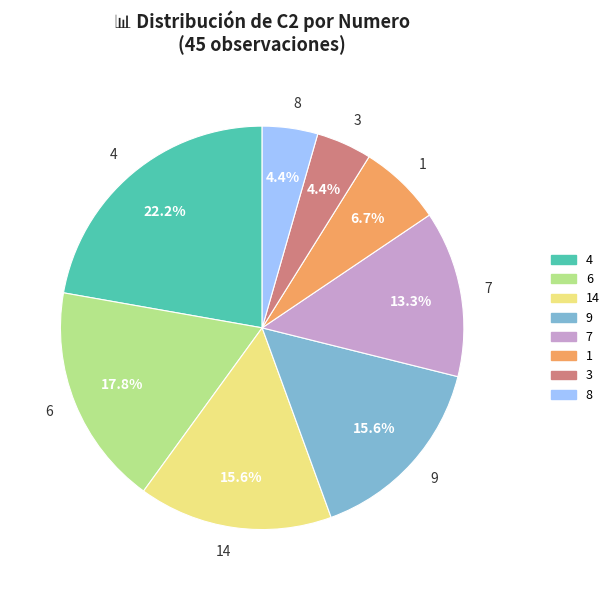

To the nearest percent, what portion does 1 represent?

7%